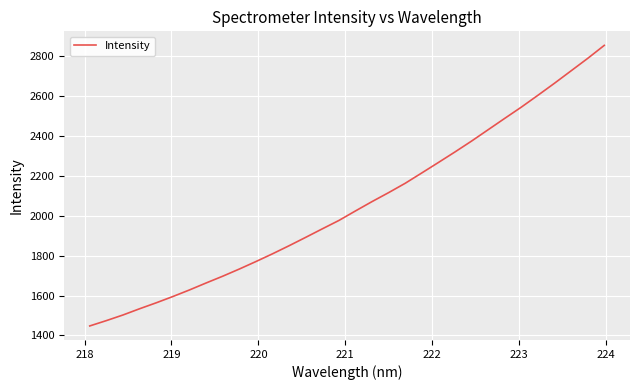

What is the difference between the maximum and minimum values?

1407.4